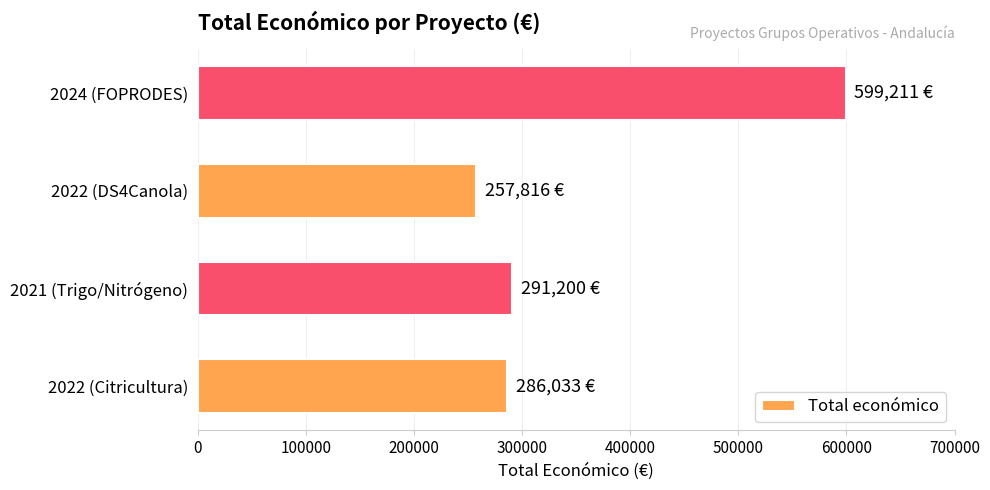

At which category does the chart reach its peak across all series?

2024 (FOPRODES)